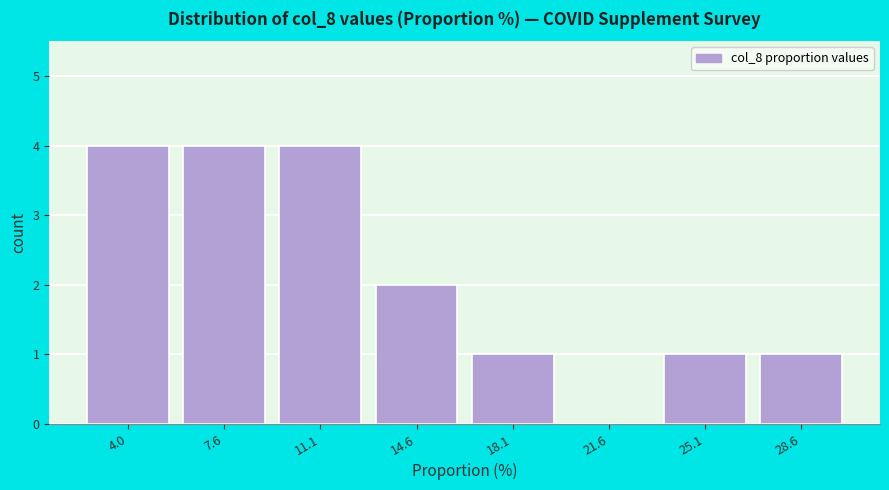

Reading left to right, transcribe this chart: for each bar, give the range it covers on the x-axis and its height. Neither the bar edges nor the heights are printed on the chart, so give them approximately, as read against the axes.

2.3 to 5.8: 4
5.8 to 9.3: 4
9.3 to 12.8: 4
12.8 to 16.3: 2
16.3 to 19.8: 1
19.8 to 23.3: 0
23.3 to 26.8: 1
26.8 to 30.3: 1